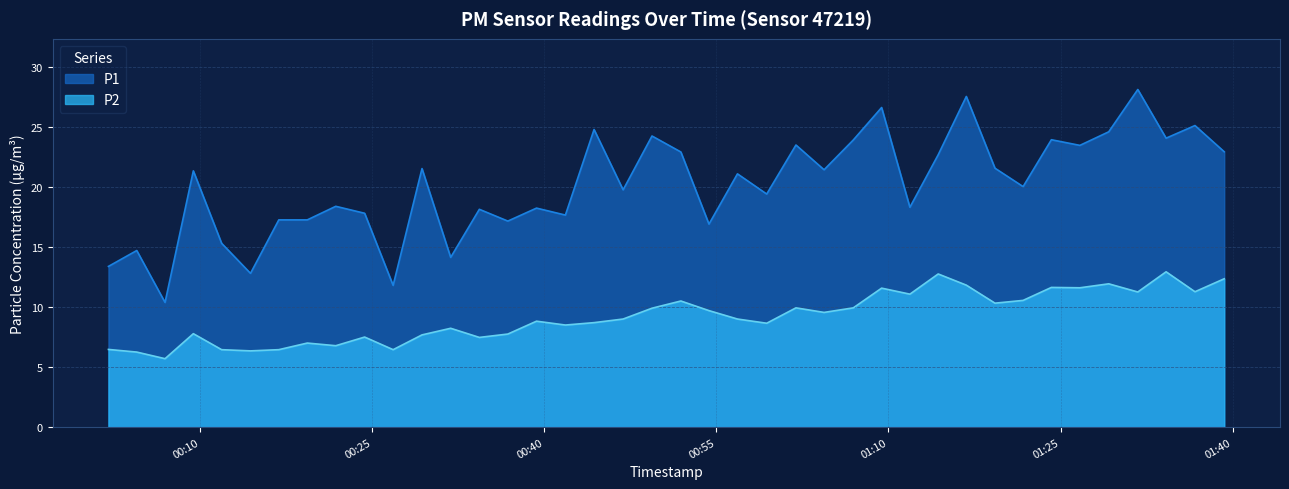

Which series has the largest total across all categories?

P1